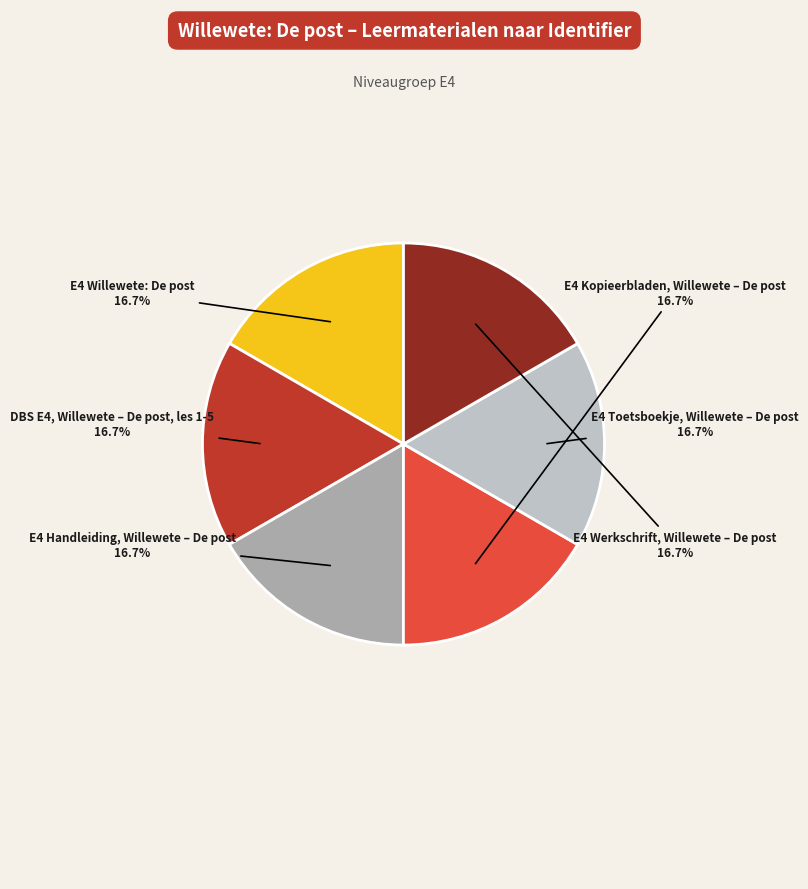

Is there a majority slice in this chart?

No